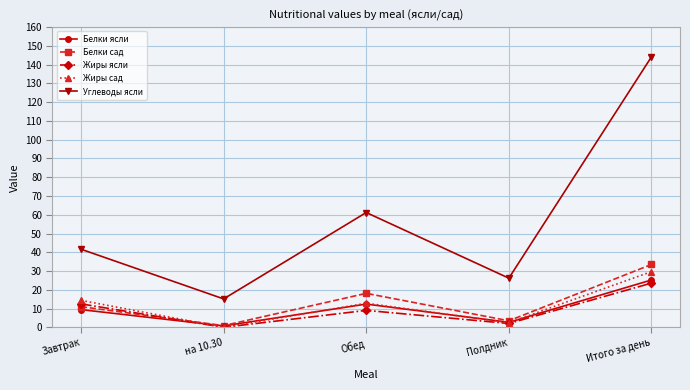

What position from the right is на 10.30?

4